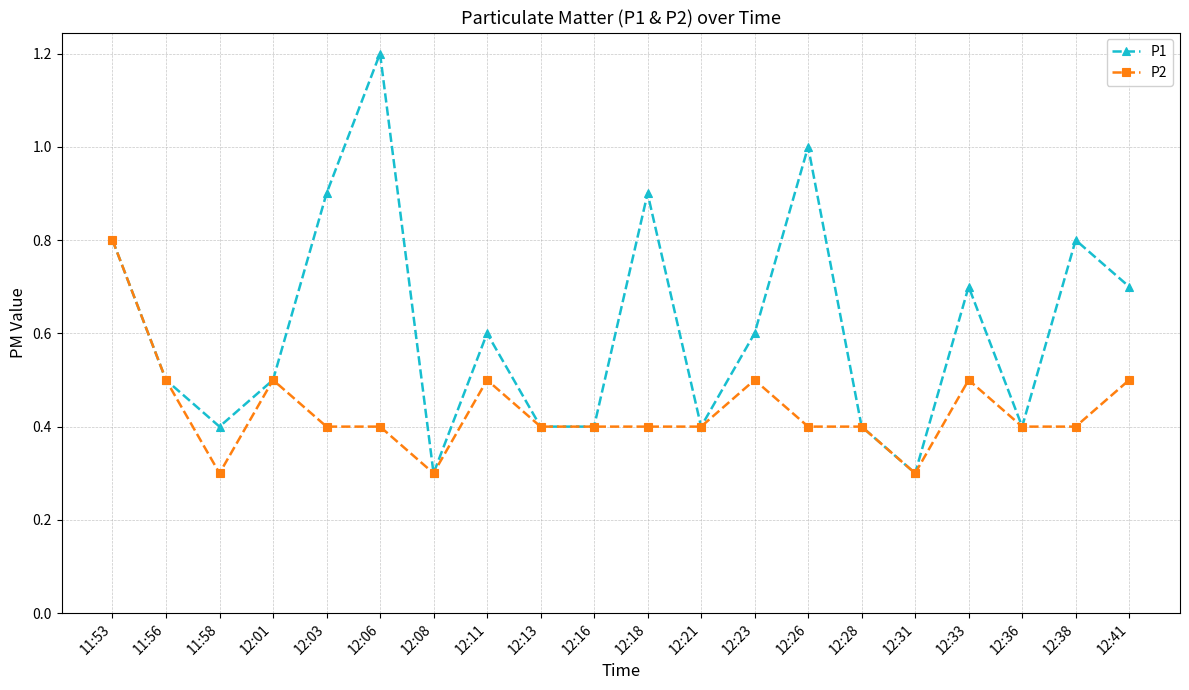

Which series has the widest spread of values?

P1